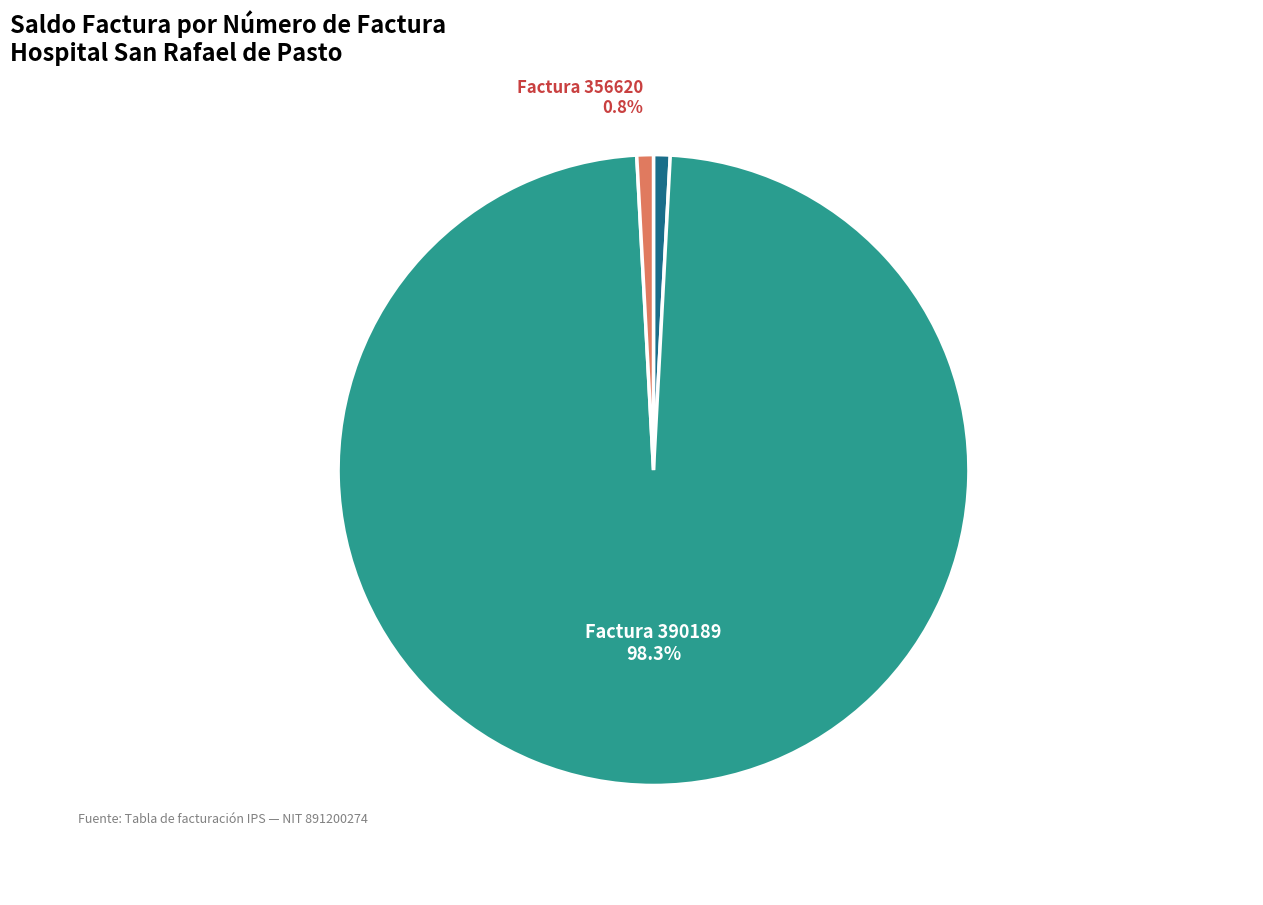

Is there any slice that represents more than half of the pie?

Yes